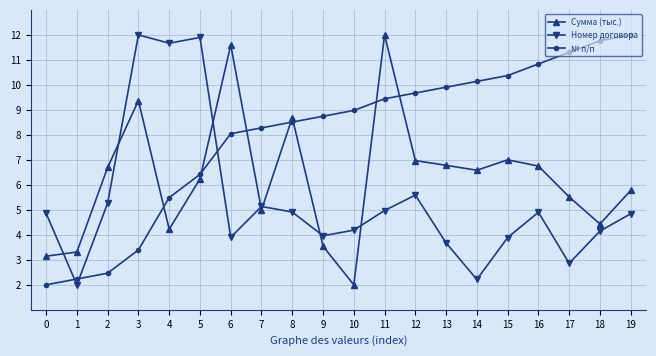

What is the spread (max minus min) of values at 1?

1.3